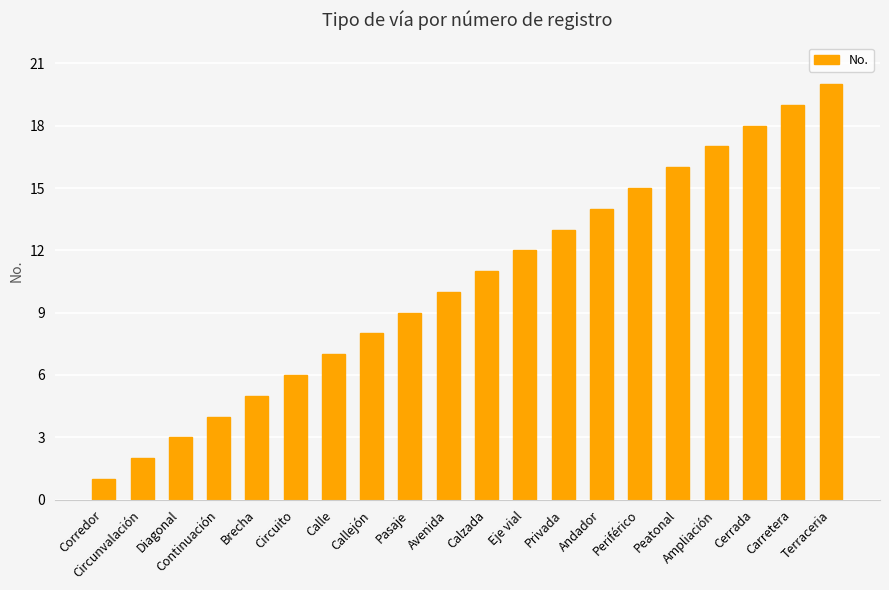

What is the difference between the maximum and minimum values?

19